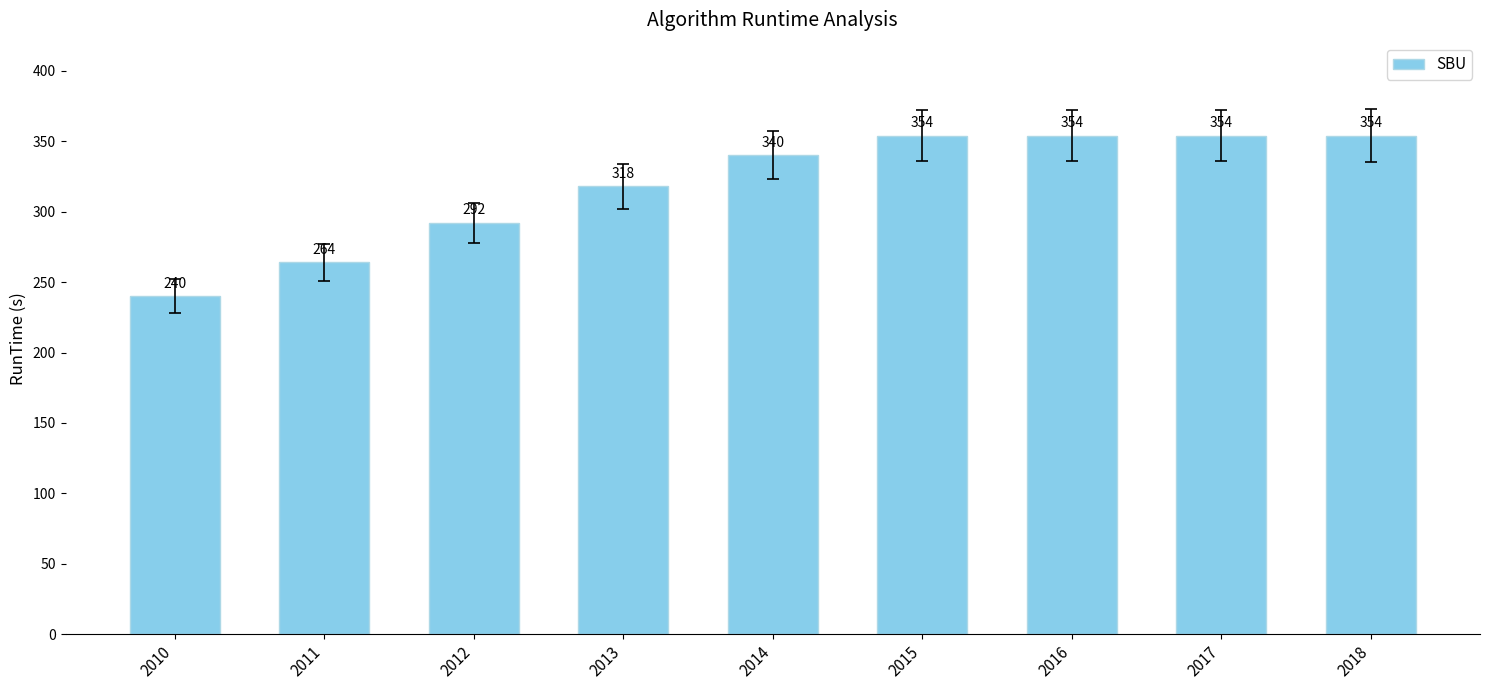

Which has a higher value, 2012 or 2016?

2016